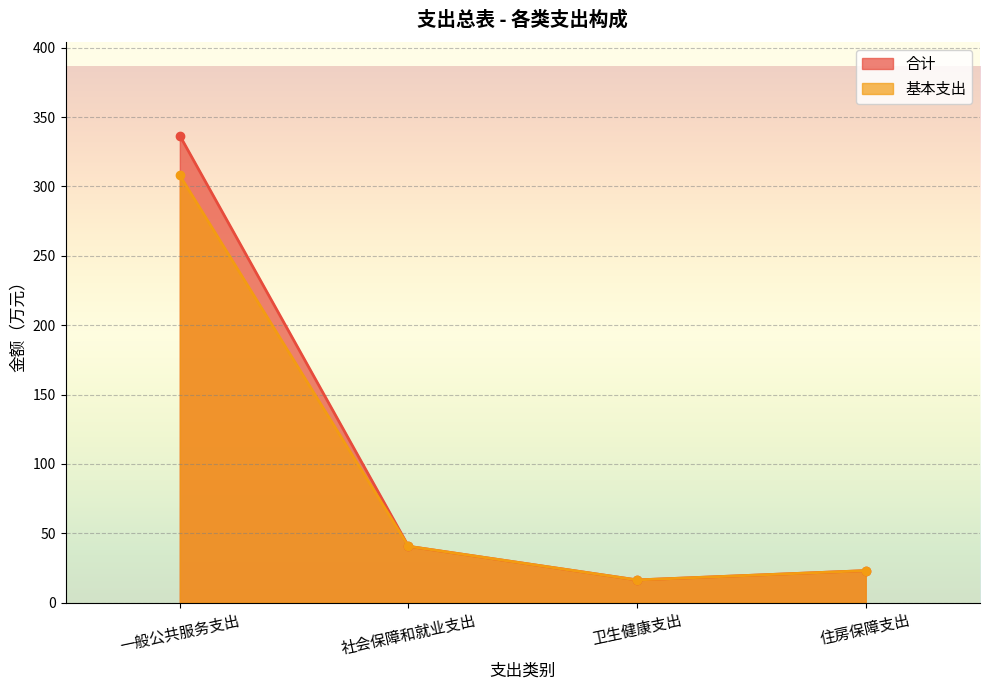

Does the chart display data point markers on the line(s)?

Yes